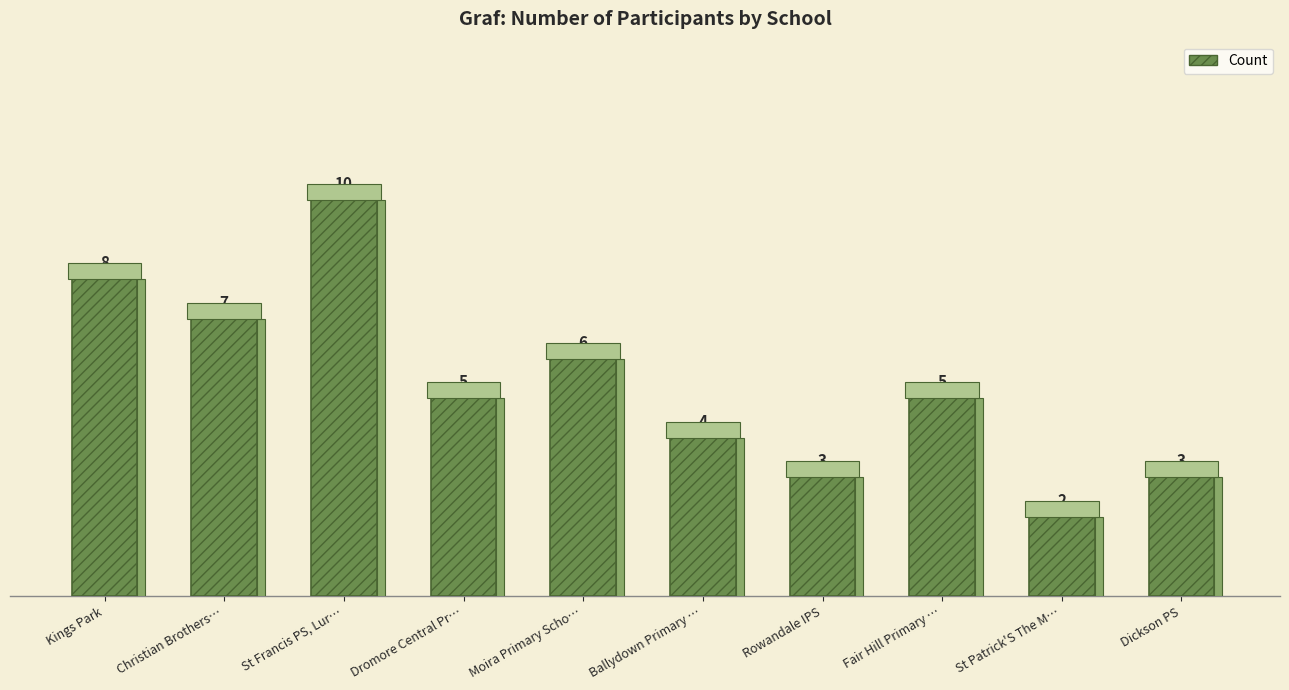

What is the sum of all values?

53